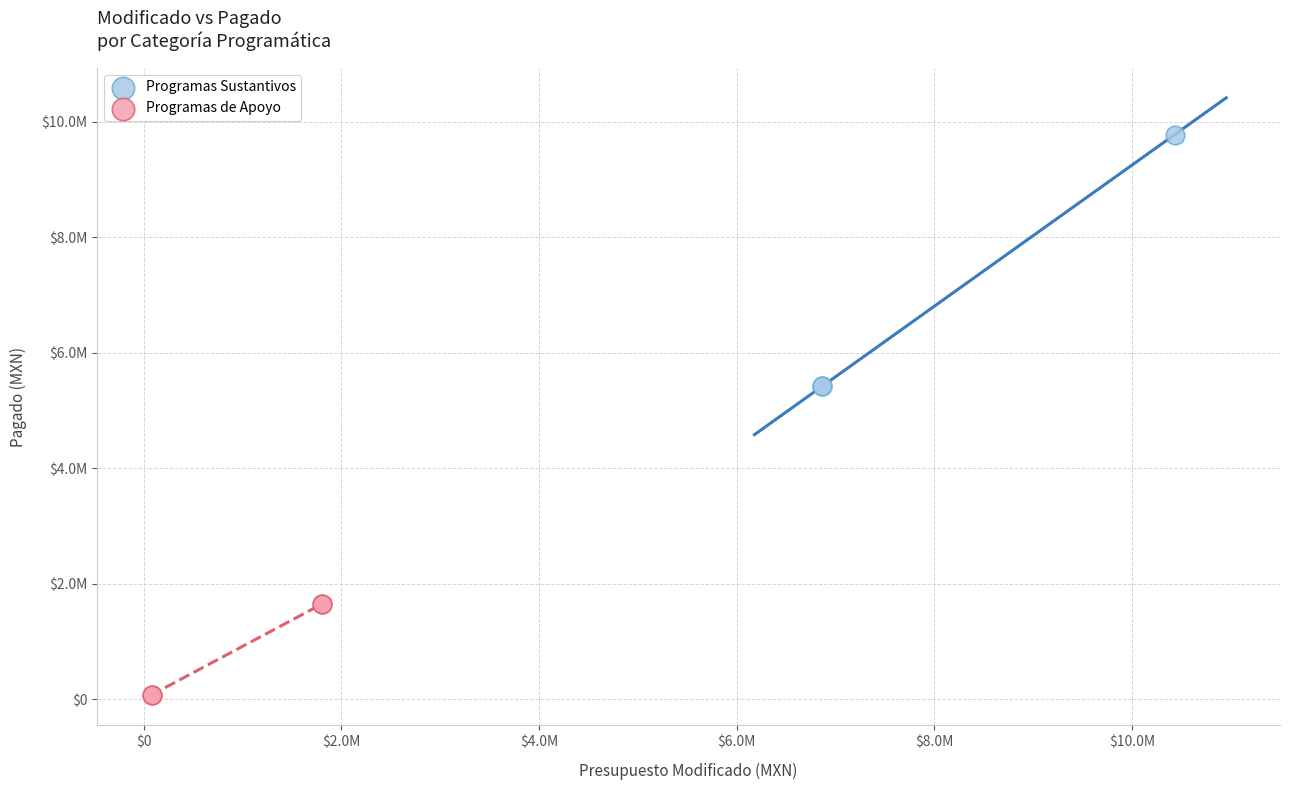

What are all the series names shown in the legend?

Programas Sustantivos, Programas de Apoyo